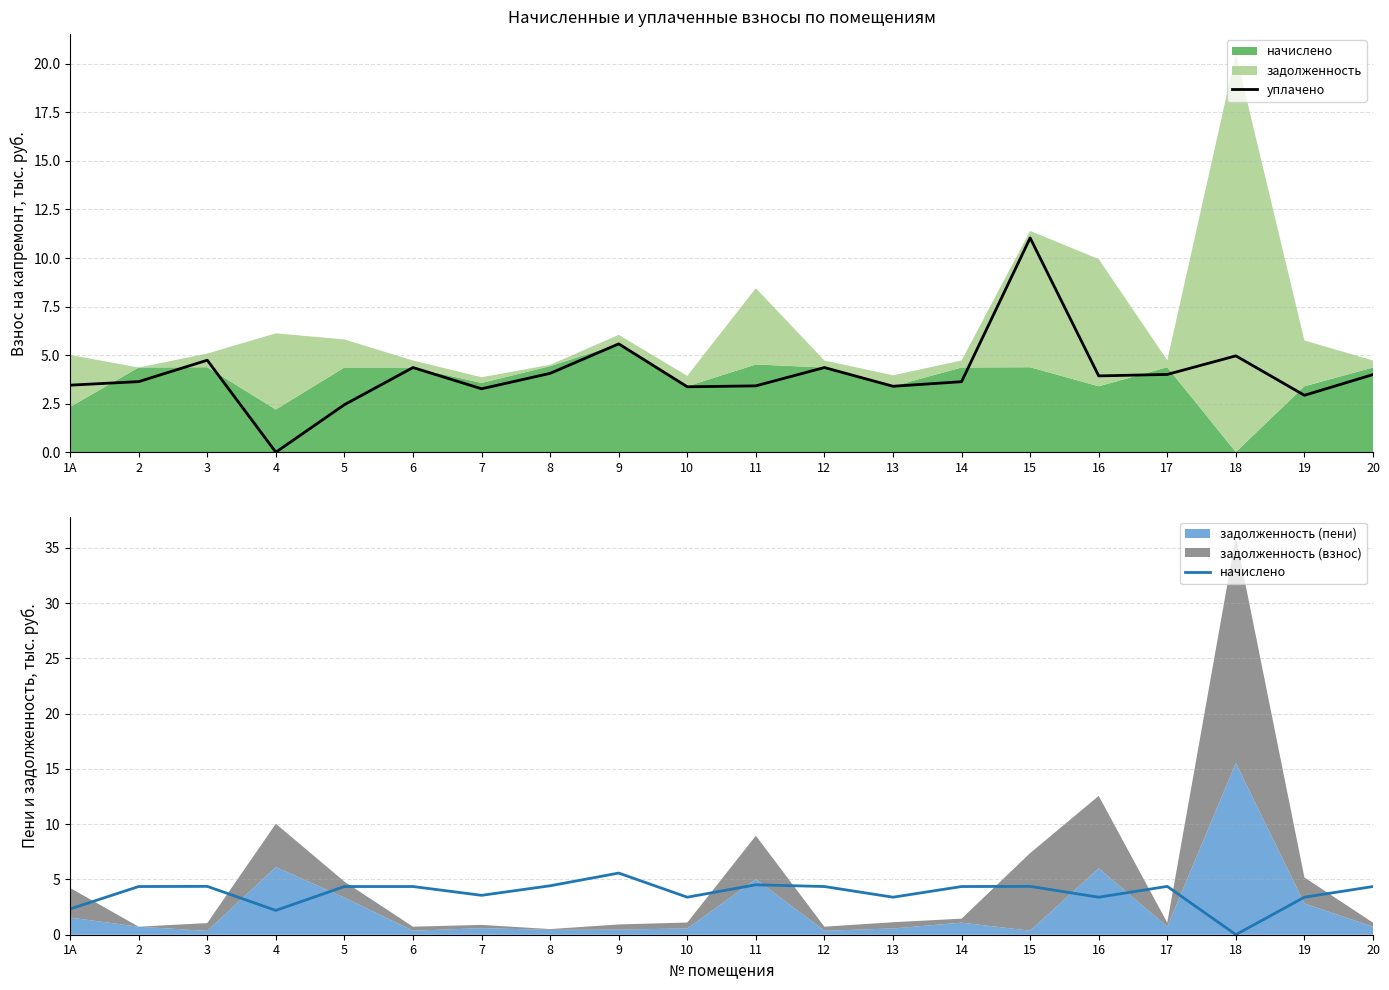

Where do уплачено and начислено first cross each other?

1A and 2